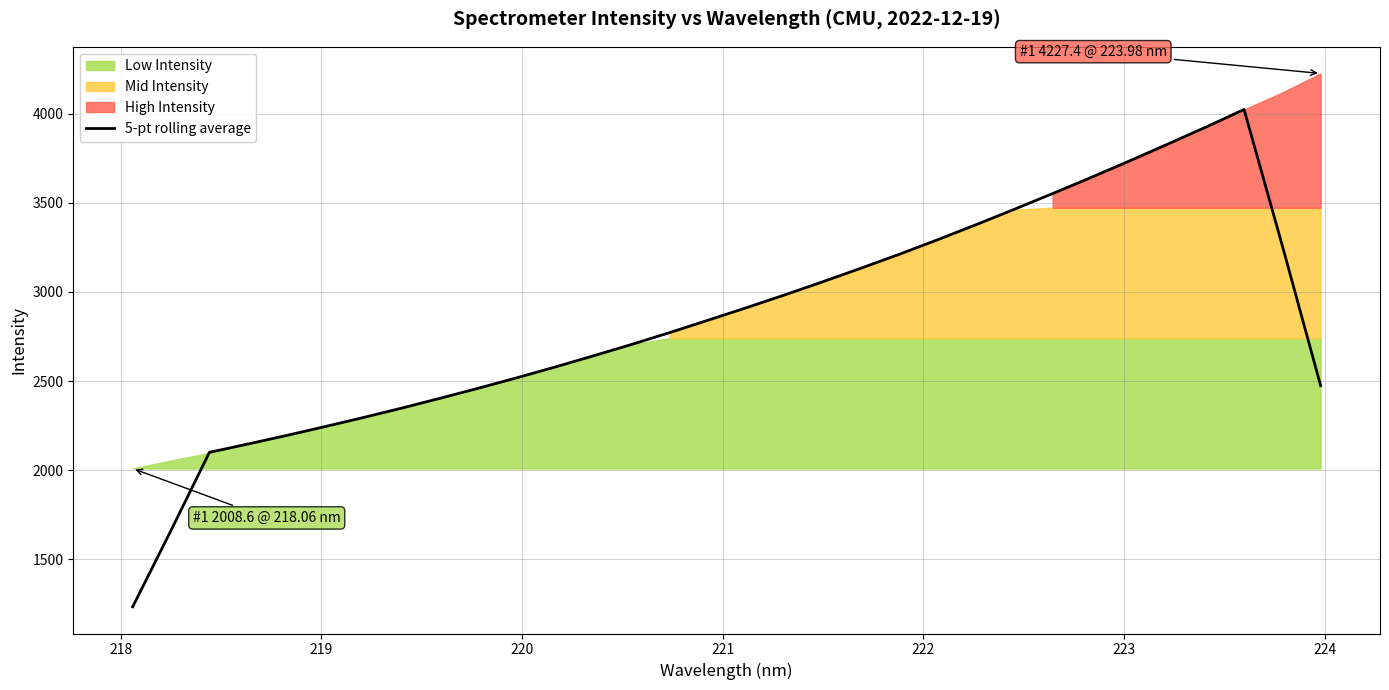

What is the highest value of the 5-pt rolling average series?

4025.0